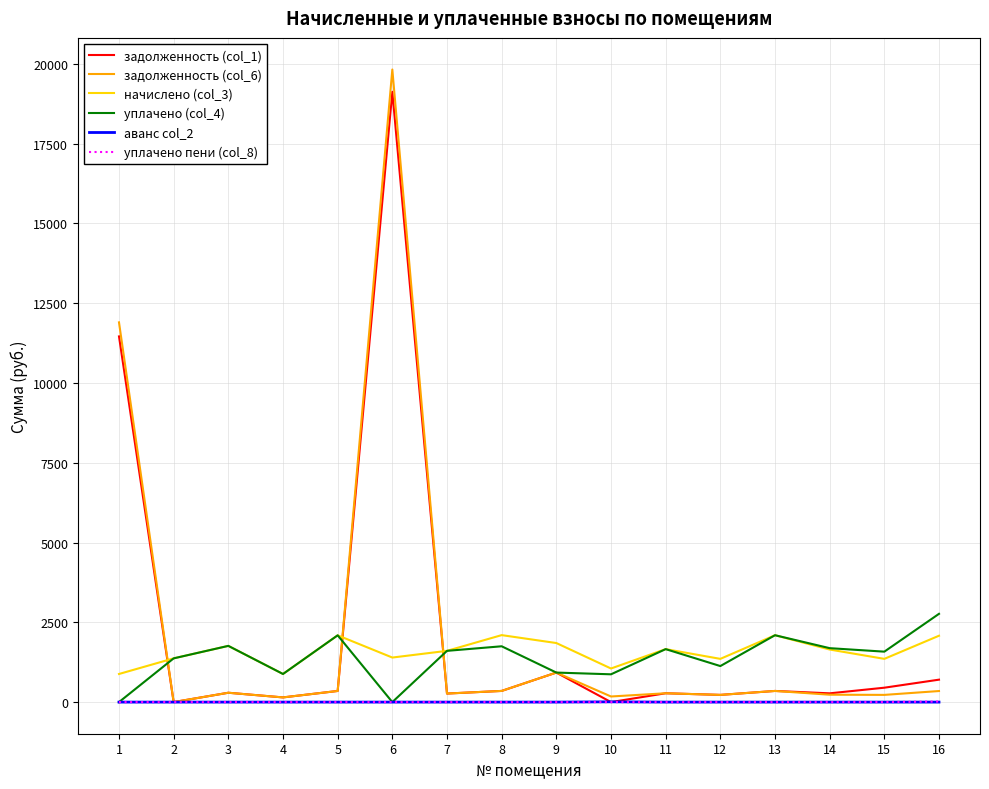

At how many categories does at least one series exceed 14182?

1